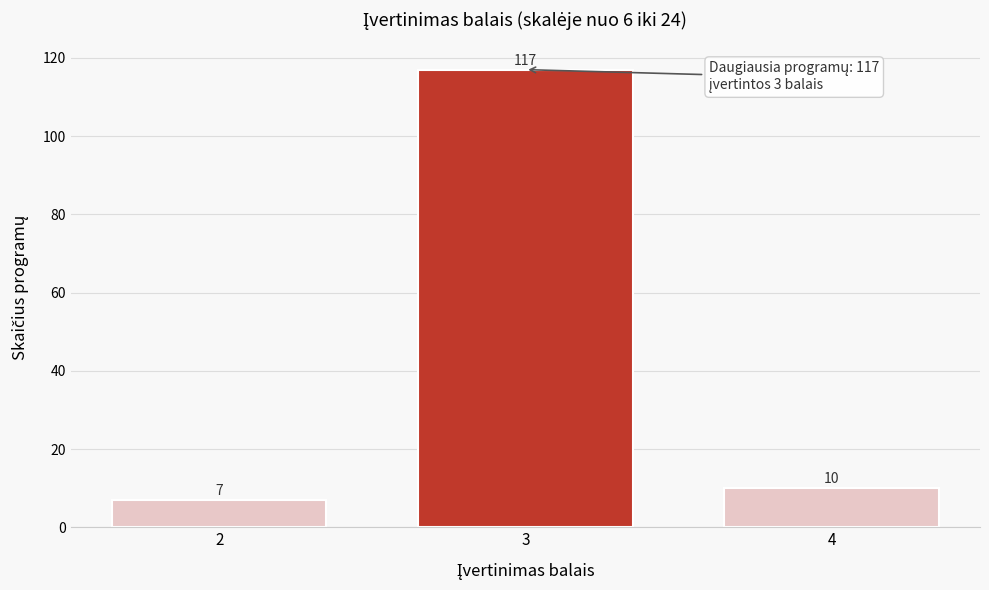

Reading right to left, extract all data points from this chart.

10	117	7